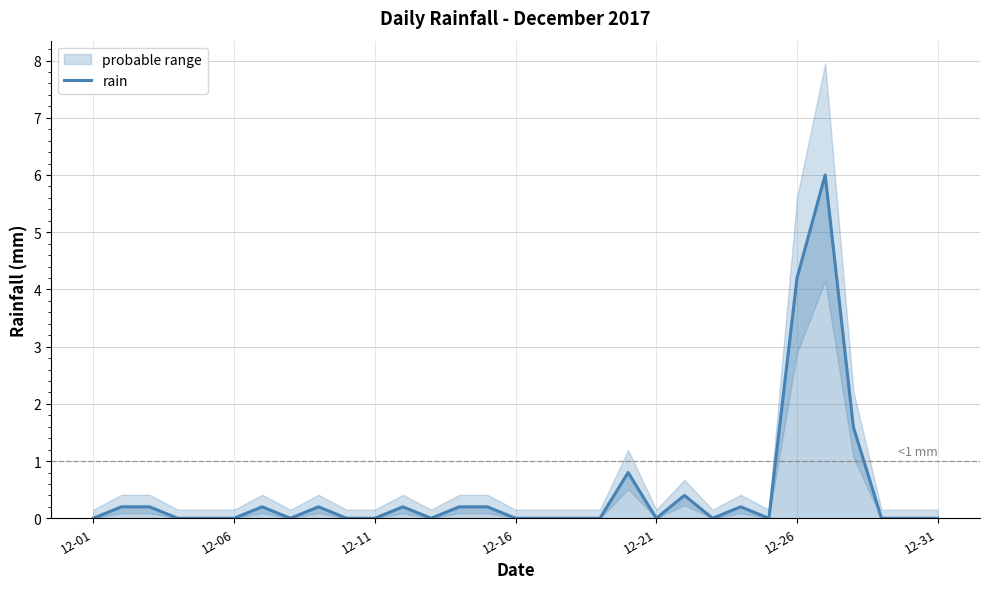

How many categories are shown in the chart?

31